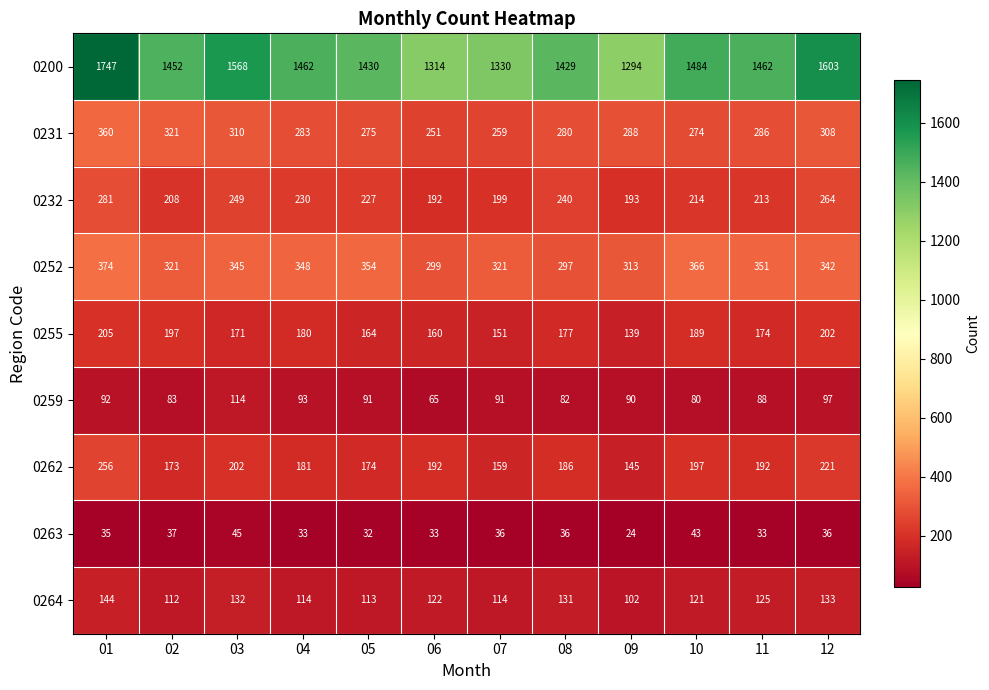

At which category does the chart reach its minimum across all series?

09